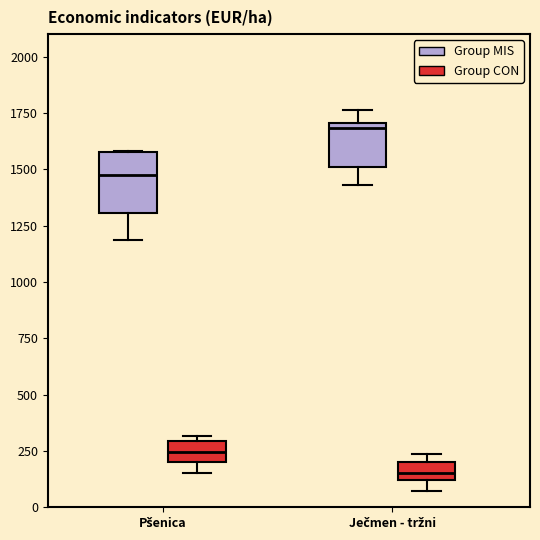

Which box's median line is the highest?

Ječmen - tržni (Group MIS)